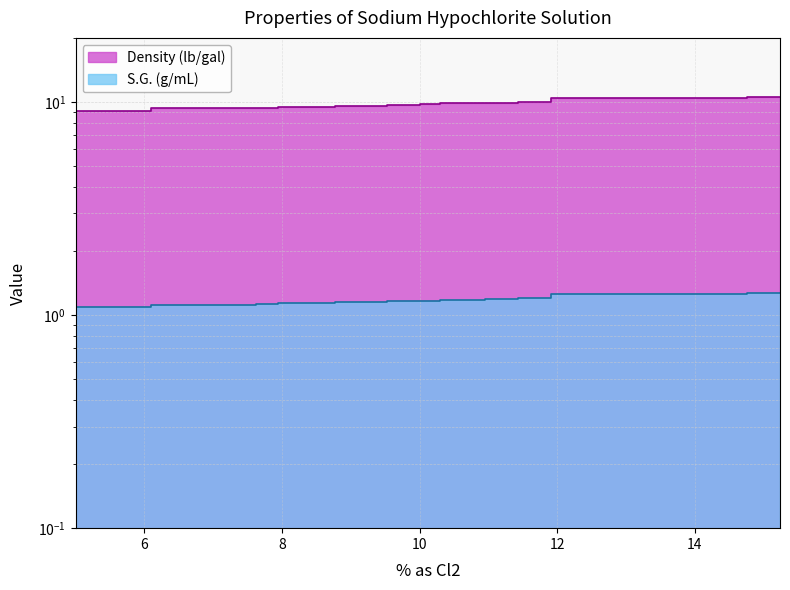

True or false: Density (lb/gal) has a value of 9.0 at 5.0.

True